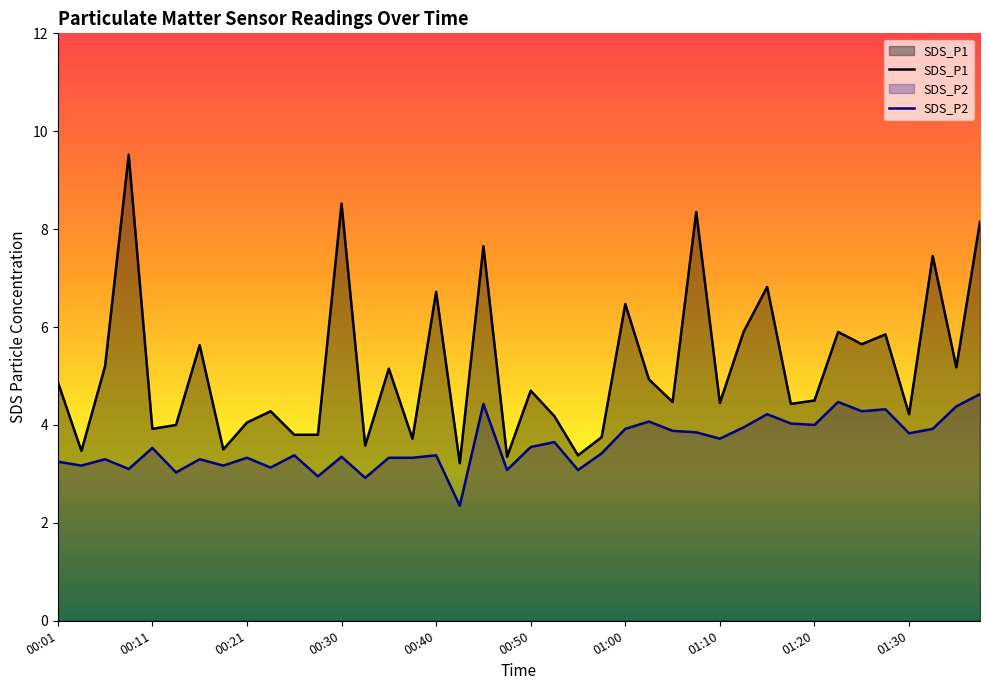

Which series changed the most between 00:13 and 00:21?

SDS_P2